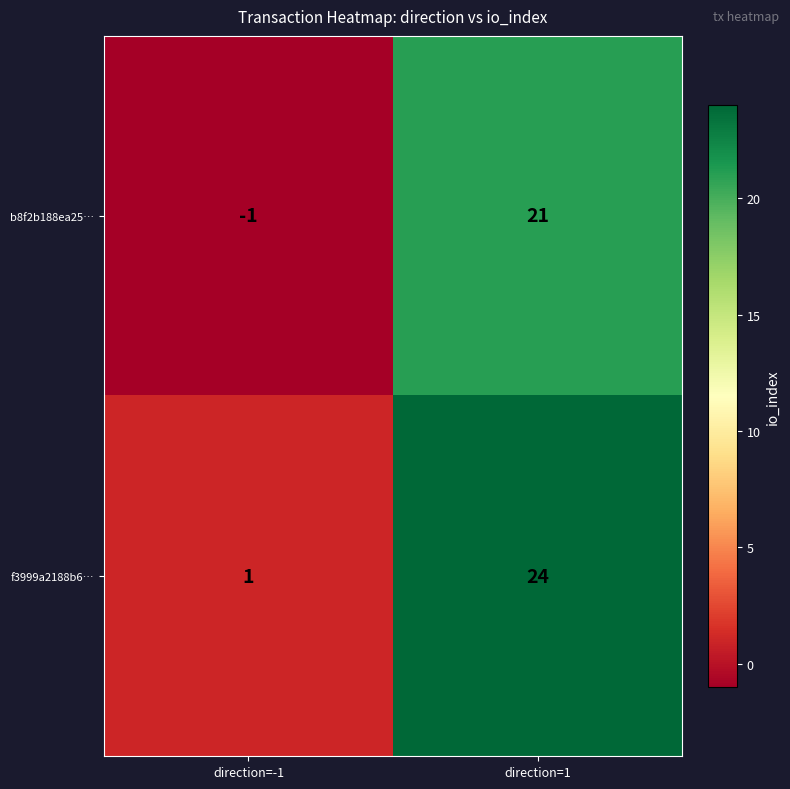

True or false: b8f2b188ea25… has a value of 21 at direction=1.

True